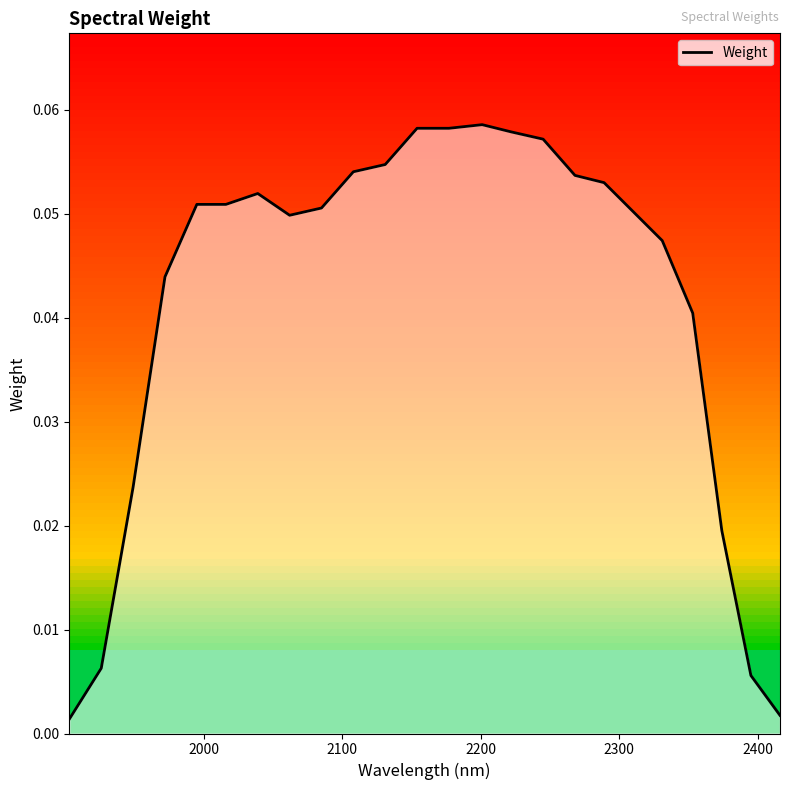

How many points are lower than both their immediate neighbors (excluding endpoints)?

1